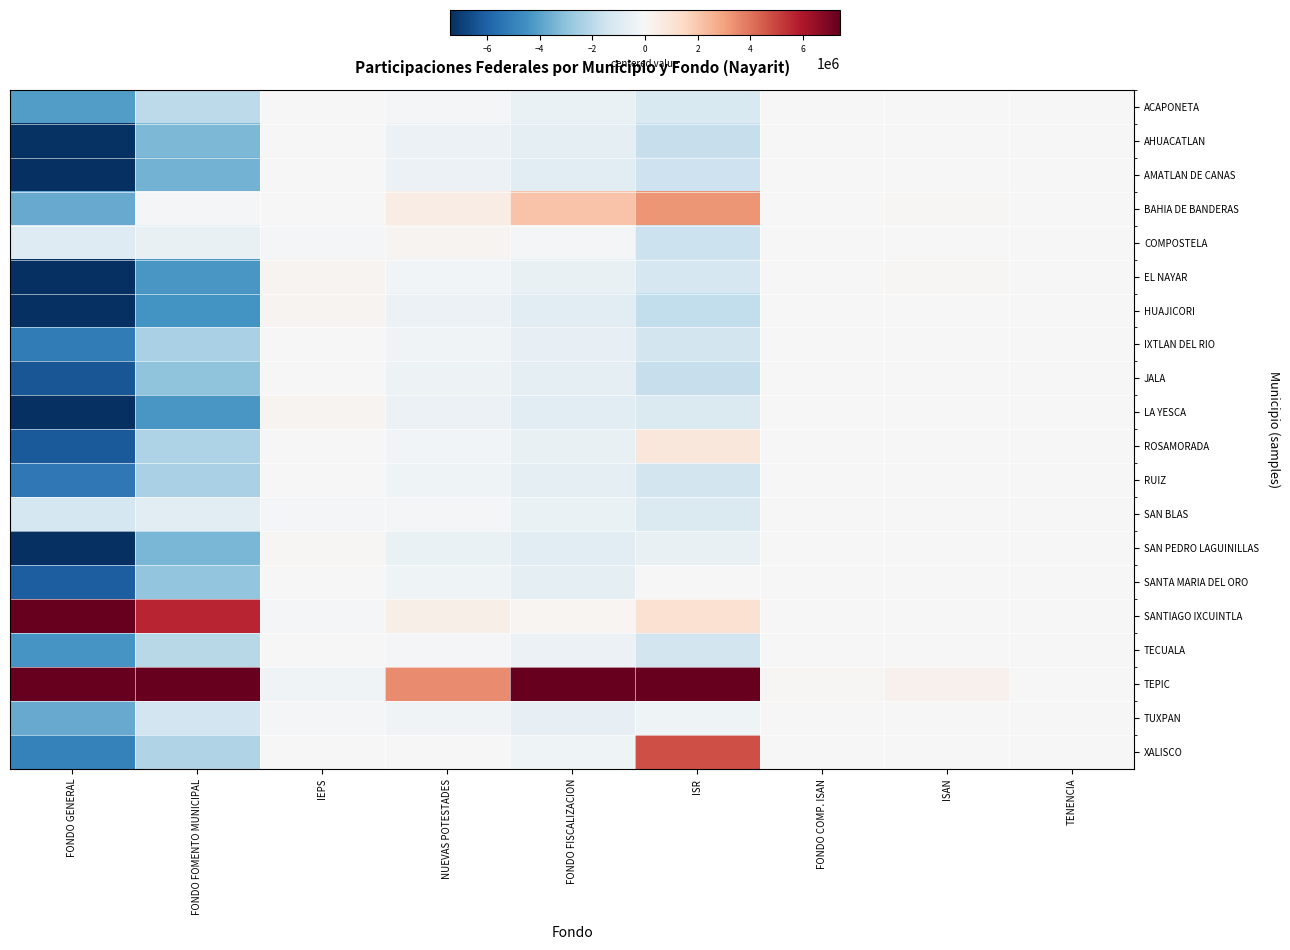

Reading right to left, extract all data points from this chart.

ACAPONETA: TENENCIA=-65.6	ISAN=-26354.6	FONDO COMP. ISAN=-7962.6	ISR=-1147917.9	FONDO FISCALIZACION=-491665.5	NUEVAS POTESTADES=-166022.7	IEPS=-53638.6	FONDO FOMENTO MUNICIPAL=-1944540.0	FONDO GENERAL=-4111508.8
AHUACATLAN: TENENCIA=-65.6	ISAN=-39710.8	FONDO COMP. ISAN=-11997.9	ISR=-1699814.9	FONDO FISCALIZACION=-734805.4	NUEVAS POTESTADES=-406095.1	IEPS=39469.9	FONDO FOMENTO MUNICIPAL=-3337906.1	FONDO GENERAL=-7338627.5
AMATLAN DE CANAS: TENENCIA=-65.6	ISAN=-43128.8	FONDO COMP. ISAN=-13030.6	ISR=-1546287.9	FONDO FISCALIZACION=-777732.5	NUEVAS POTESTADES=-450833.0	IEPS=56674.7	FONDO FOMENTO MUNICIPAL=-3511531.6	FONDO GENERAL=-7772961.7
BAHIA DE BANDERAS: TENENCIA=-65.6	ISAN=78498.5	FONDO COMP. ISAN=23717.0	ISR=3277999.1	FONDO FISCALIZACION=2098682.2	NUEVAS POTESTADES=526247.1	IEPS=4048.2	FONDO FOMENTO MUNICIPAL=-152833.0	FONDO GENERAL=-3740614.9
COMPOSTELA: TENENCIA=-65.6	ISAN=-2083.4	FONDO COMP. ISAN=-629.4	ISR=-1564390.9	FONDO FISCALIZACION=-92579.9	NUEVAS POTESTADES=181834.9	IEPS=-97662.7	FONDO FOMENTO MUNICIPAL=-527416.4	FONDO GENERAL=-961689.5
EL NAYAR: TENENCIA=-65.6	ISAN=64756.7	FONDO COMP. ISAN=19565.1	ISR=-1221205.9	FONDO FISCALIZACION=-558597.4	NUEVAS POTESTADES=-195819.4	IEPS=228217.1	FONDO FOMENTO MUNICIPAL=-4283721.0	FONDO GENERAL=-7382651.9
HUAJICORI: TENENCIA=-65.6	ISAN=-45728.2	FONDO COMP. ISAN=-13816.0	ISR=-1843439.9	FONDO FISCALIZACION=-778495.4	NUEVAS POTESTADES=-447534.4	IEPS=219108.6	FONDO FOMENTO MUNICIPAL=-4399813.3	FONDO GENERAL=-9863069.2
IXTLAN DEL RIO: TENENCIA=-65.6	ISAN=-21679.5	FONDO COMP. ISAN=-6550.1	ISR=-1386041.9	FONDO FISCALIZACION=-585070.9	NUEVAS POTESTADES=-267832.9	IEPS=-24289.2	FONDO FOMENTO MUNICIPAL=-2426177.4	FONDO GENERAL=-5170555.2
JALA: TENENCIA=-7.5	ISAN=-34202.0	FONDO COMP. ISAN=-10333.6	ISR=-1714124.9	FONDO FISCALIZACION=-713265.2	NUEVAS POTESTADES=-382630.0	IEPS=4048.2	FONDO FOMENTO MUNICIPAL=-2959428.8	FONDO GENERAL=-6348426.6
LA YESCA: TENENCIA=-65.6	ISAN=-41196.3	FONDO COMP. ISAN=-12446.7	ISR=-1078606.9	FONDO FISCALIZACION=-761356.0	NUEVAS POTESTADES=-429524.7	IEPS=198361.6	FONDO FOMENTO MUNICIPAL=-4317915.8	FONDO GENERAL=-9580583.4
ROSAMORADA: TENENCIA=310.1	ISAN=-31129.1	FONDO COMP. ISAN=-9405.1	ISR=846716.1	FONDO FISCALIZACION=-537752.2	NUEVAS POTESTADES=-196513.8	IEPS=1012.0	FONDO FOMENTO MUNICIPAL=-2283839.3	FONDO GENERAL=-6201197.8
RUIZ: TENENCIA=-65.6	ISAN=-45247.6	FONDO COMP. ISAN=-13670.8	ISR=-1333002.9	FONDO FISCALIZACION=-661271.5	NUEVAS POTESTADES=-322890.4	IEPS=-35927.8	FONDO FOMENTO MUNICIPAL=-2395445.5	FONDO GENERAL=-5284539.6
SAN BLAS: TENENCIA=55.9	ISAN=-22097.7	FONDO COMP. ISAN=-6676.4	ISR=-1091669.9	FONDO FISCALIZACION=-472221.4	NUEVAS POTESTADES=-125630.9	IEPS=-99180.8	FONDO FOMENTO MUNICIPAL=-820859.6	FONDO GENERAL=-1297935.1
SAN PEDRO LAGUINILLAS: TENENCIA=-65.6	ISAN=-45911.7	FONDO COMP. ISAN=-13871.4	ISR=-536339.9	FONDO FISCALIZACION=-815349.1	NUEVAS POTESTADES=-490506.9	IEPS=86024.2	FONDO FOMENTO MUNICIPAL=-3367736.7	FONDO GENERAL=-8344844.9
SANTA MARIA DEL ORO: TENENCIA=-65.6	ISAN=-23474.9	FONDO COMP. ISAN=-7092.5	ISR=-1101.9	FONDO FISCALIZACION=-650491.7	NUEVAS POTESTADES=-318836.5	IEPS=4048.2	FONDO FOMENTO MUNICIPAL=-2935332.0	FONDO GENERAL=-6100208.4
SANTIAGO IXCUINTLA: TENENCIA=-65.6	ISAN=30596.2	FONDO COMP. ISAN=9244.1	ISR=1153815.1	FONDO FISCALIZACION=124535.9	NUEVAS POTESTADES=432013.3	IEPS=-166988.1	FONDO FOMENTO MUNICIPAL=5648505.5	FONDO GENERAL=9183056.8
TECUALA: TENENCIA=-65.6	ISAN=-25152.3	FONDO COMP. ISAN=-7599.4	ISR=-1344273.9	FONDO FISCALIZACION=-457111.6	NUEVAS POTESTADES=-136509.4	IEPS=-46554.3	FONDO FOMENTO MUNICIPAL=-2041853.7	FONDO GENERAL=-4388182.6
TEPIC: TENENCIA=690.4	ISAN=310893.4	FONDO COMP. ISAN=93931.1	ISR=7770922.2	FONDO FISCALIZACION=7760670.6	NUEVAS POTESTADES=3483384.0	IEPS=-234289.4	FONDO FOMENTO MUNICIPAL=39708646.9	FONDO GENERAL=93467155.4
TUXPAN: TENENCIA=-65.6	ISAN=-29265.9	FONDO COMP. ISAN=-8842.2	ISR=-339047.9	FONDO FISCALIZACION=-578953.4	NUEVAS POTESTADES=-238870.8	IEPS=-62241.0	FONDO FOMENTO MUNICIPAL=-1443185.0	FONDO GENERAL=-3747506.1
XALISCO: TENENCIA=-65.6	ISAN=-8382.0	FONDO COMP. ISAN=-2532.5	ISR=4797814.2	FONDO FISCALIZACION=-317169.7	NUEVAS POTESTADES=-47428.7	IEPS=-20240.9	FONDO FOMENTO MUNICIPAL=-2207617.0	FONDO GENERAL=-5015109.0